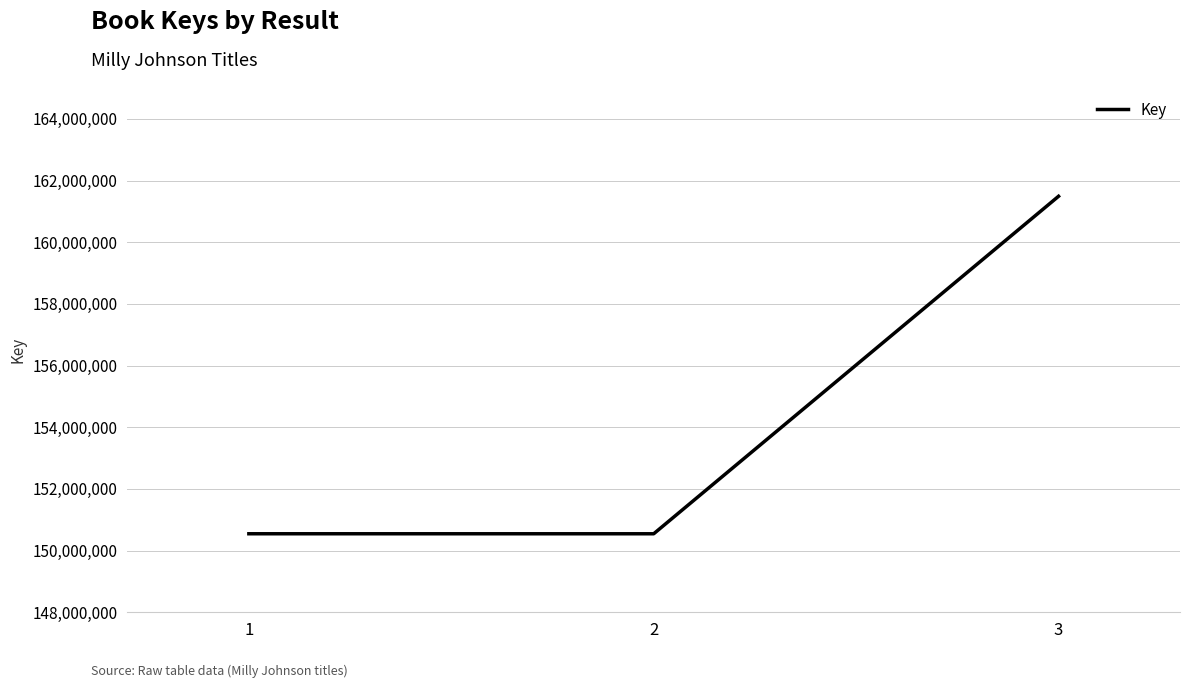

How many lines are shown in the chart?

1